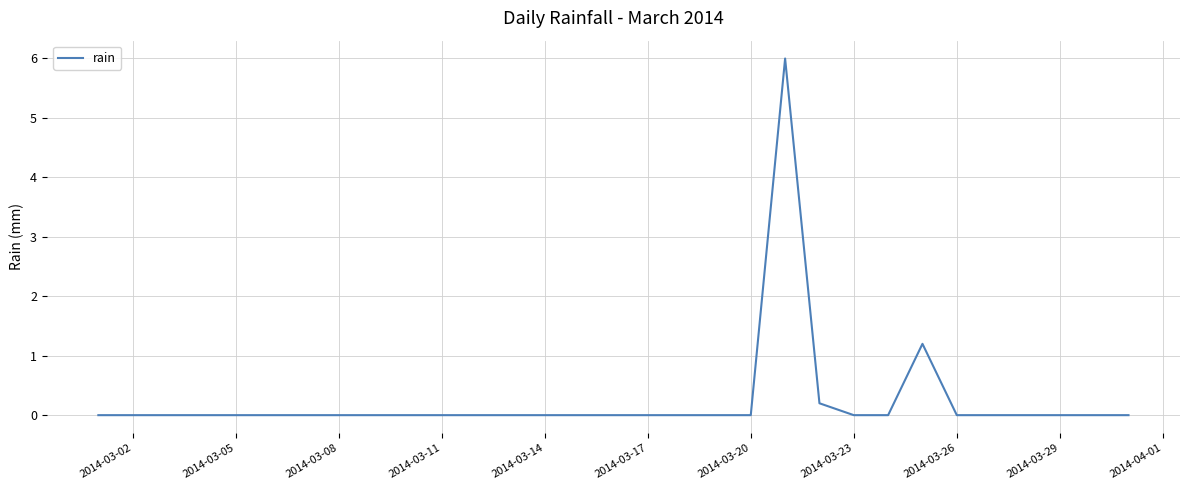

Reading left to right, transcribe all the data shown in this chart.

0.0	0.0	0.0	0.0	0.0	0.0	0.0	0.0	0.0	0.0	0.0	0.0	0.0	0.0	0.0	0.0	0.0	0.0	0.0	0.0	6.0	0.2	0.0	0.0	1.2	0.0	0.0	0.0	0.0	0.0	0.0